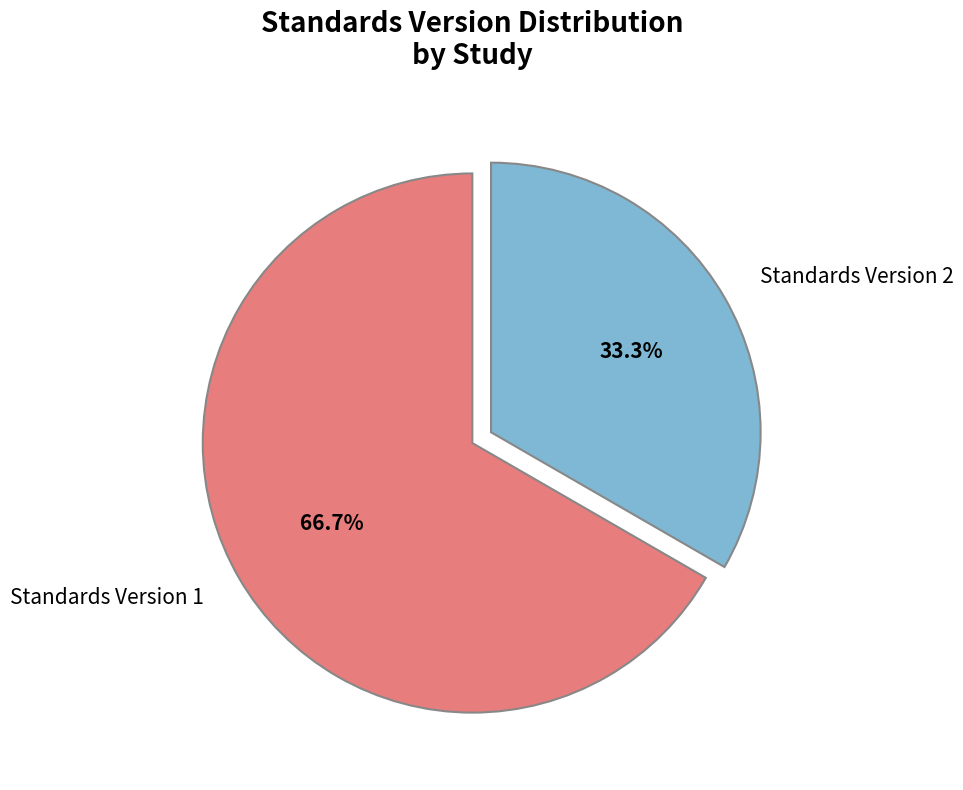

Do Standards Version 1 and Standards Version 2 together represent more than half of the pie?

Yes